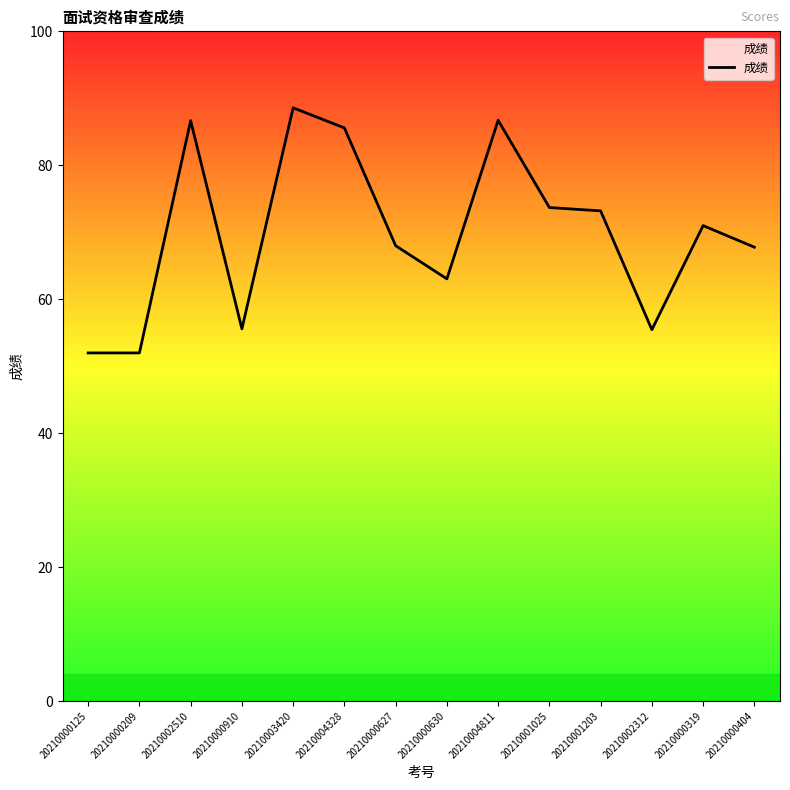

What is the difference between the maximum and minimum values?

36.6